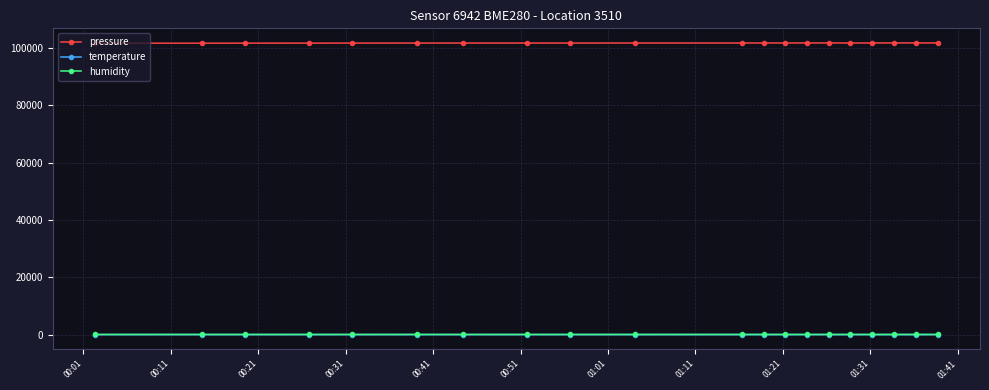

What is the value of the pressure point at the 1st from the left?

101683.0